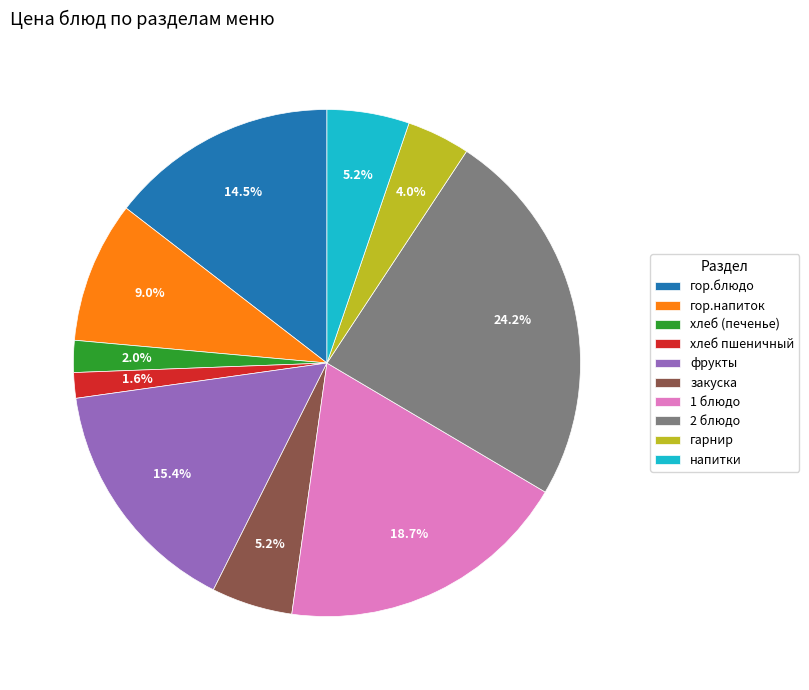

Combined, what portion of the pie is 1 блюдо and закуска?

23.9%